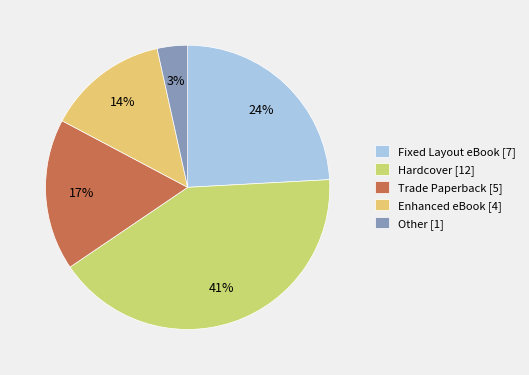

Count the number of slices in the pie.

5